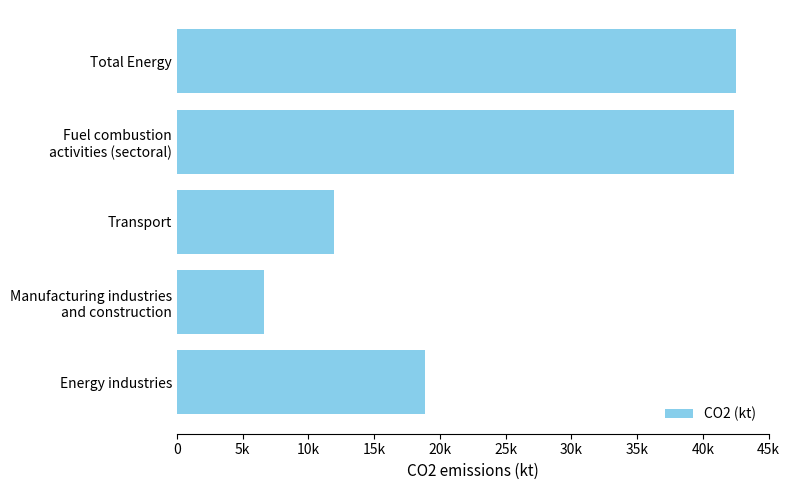

Does the chart contain any negative values?

No